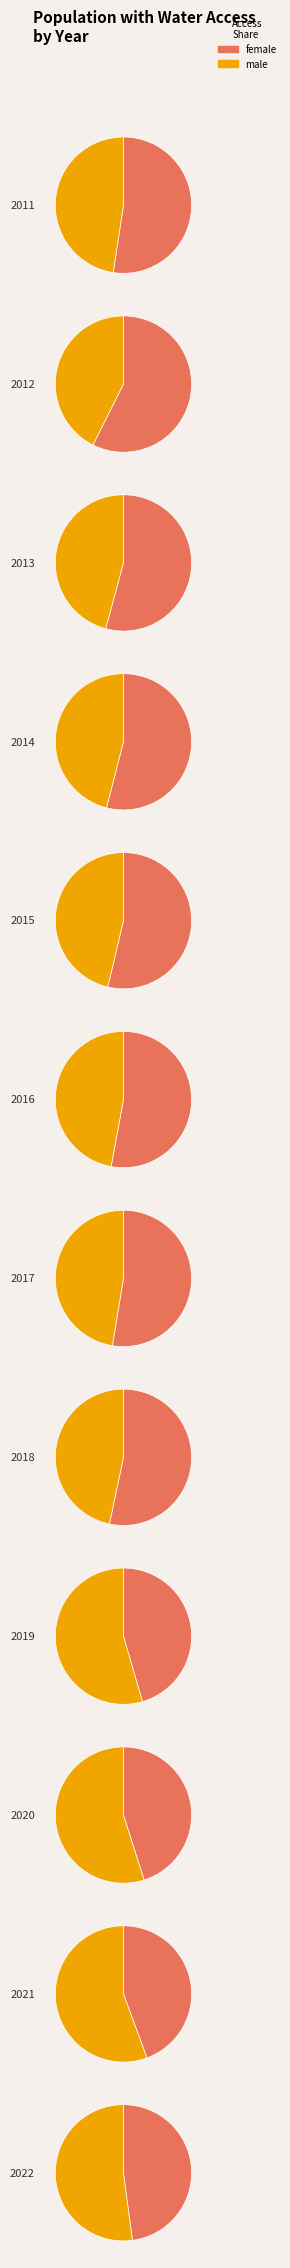

Is the sum of 2021 and 2017 greater than half?

No